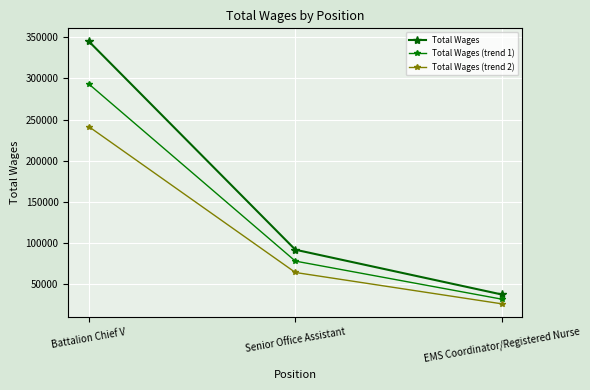

At which label does Total Wages reach its peak?

Battalion Chief V